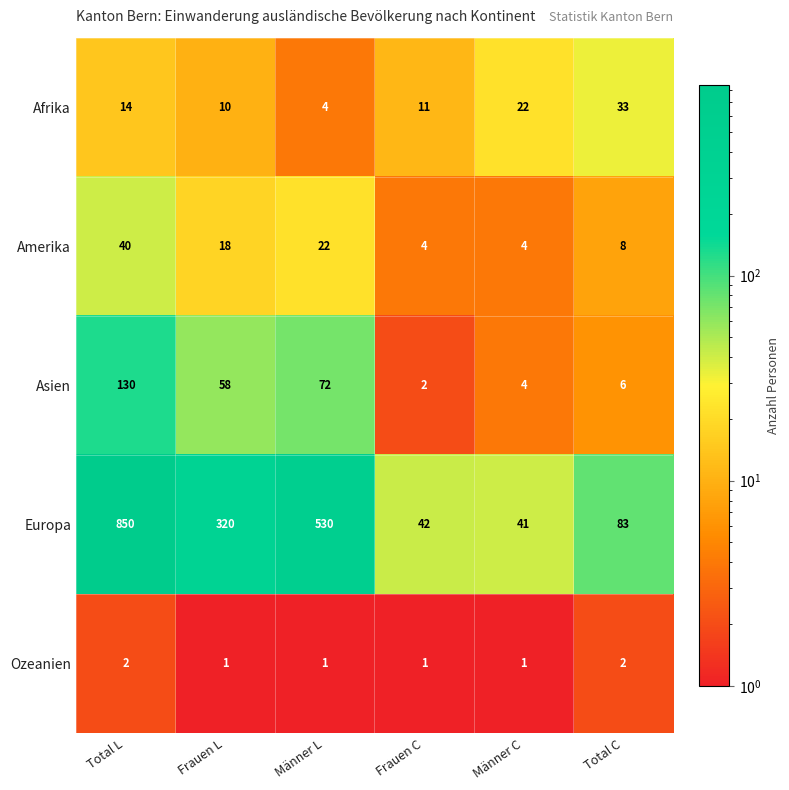

At which category is the sum across all series the highest?

Total L